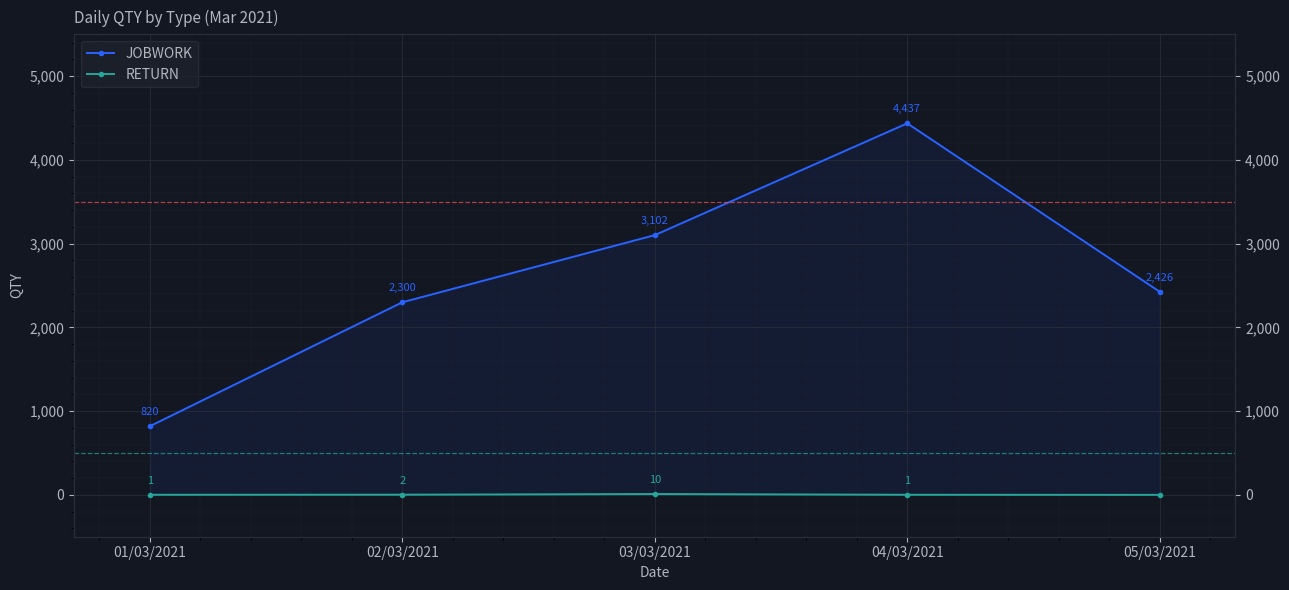

Reading left to right, extract all data points from this chart.

JOBWORK: 01/03/2021=820	02/03/2021=2300	03/03/2021=3102	04/03/2021=4437	05/03/2021=2426
RETURN: 01/03/2021=1	02/03/2021=2	03/03/2021=10	04/03/2021=1	05/03/2021=0